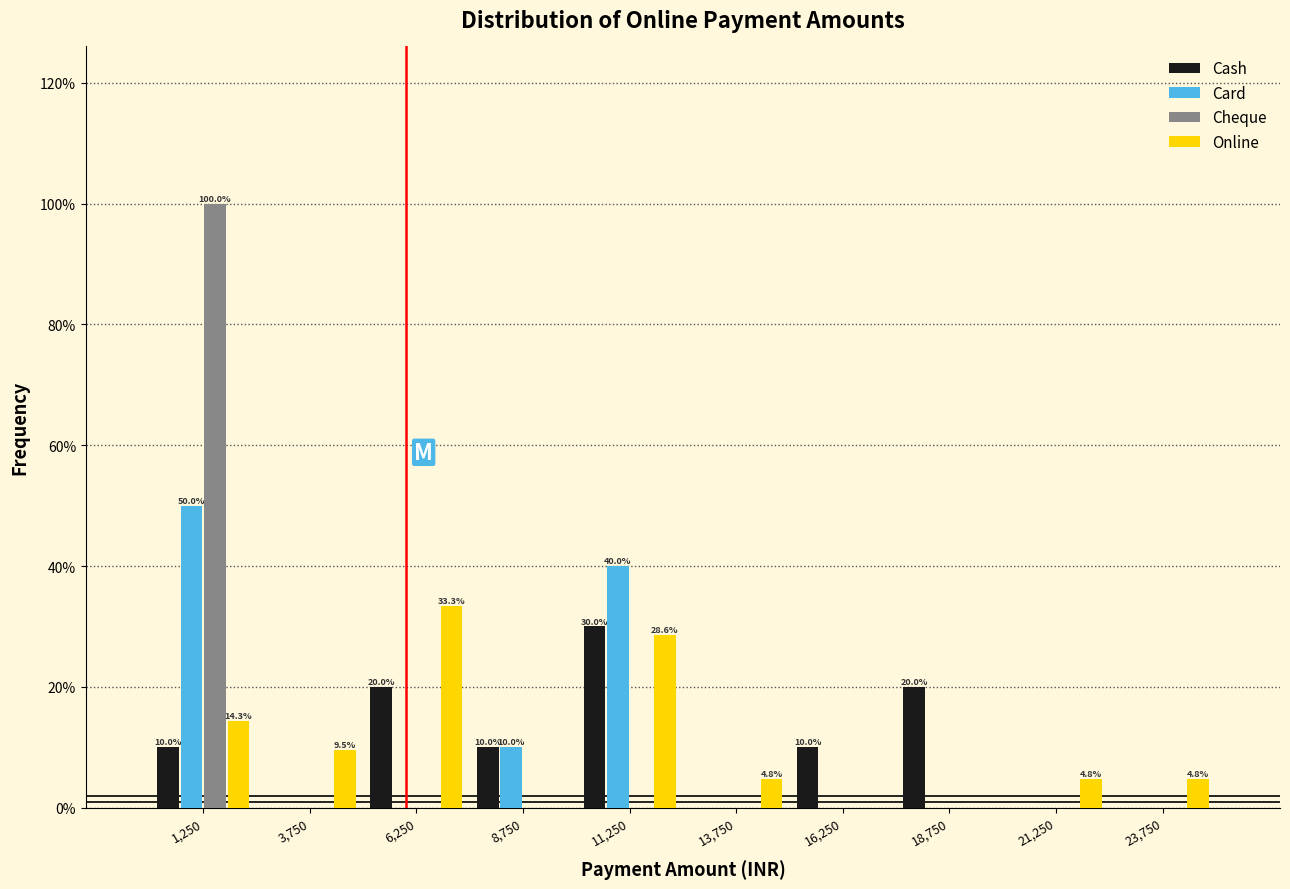

In the Online series, which range on the x-axis has the tallest bar?

5000 to 7500